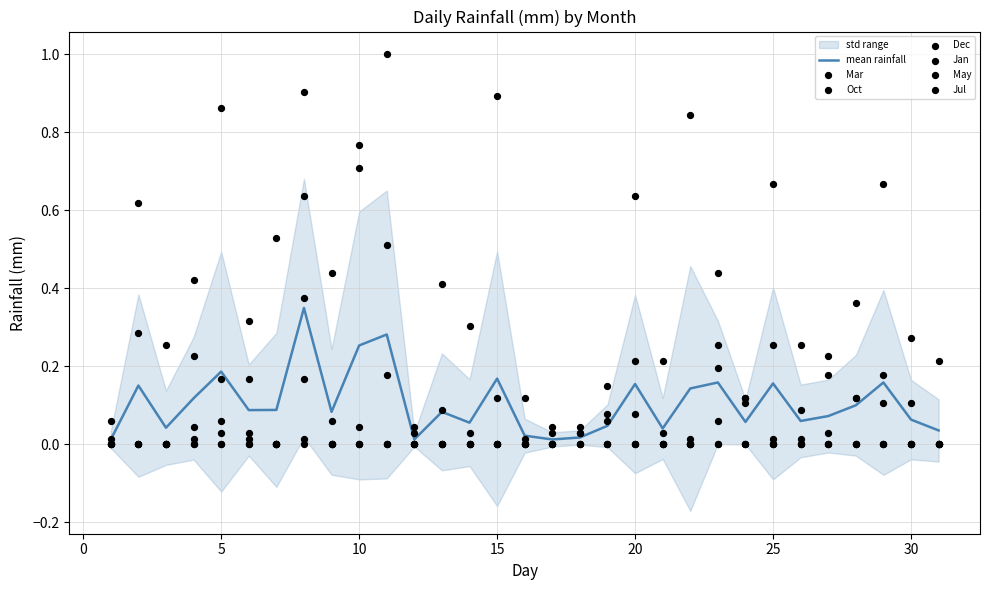

At which category is the sum across all series the highest?

8